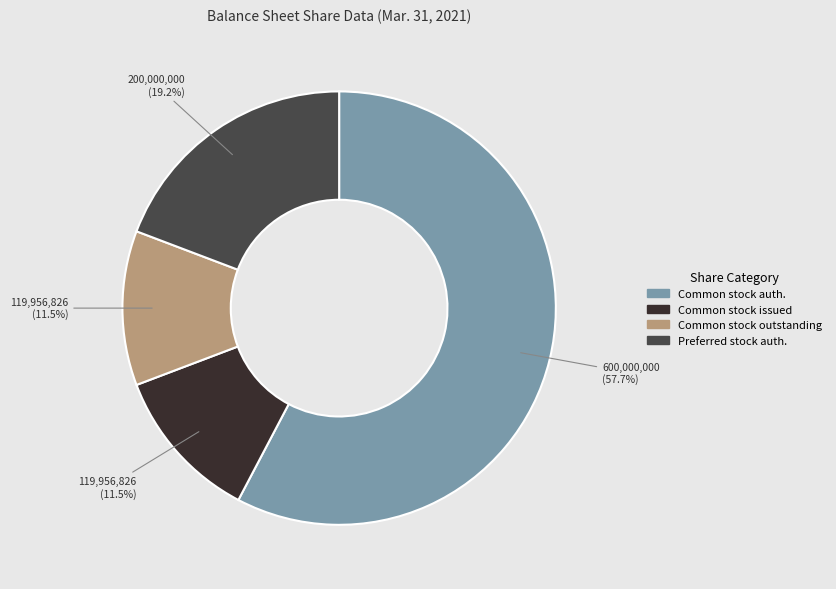

Is there a majority slice in this chart?

Yes